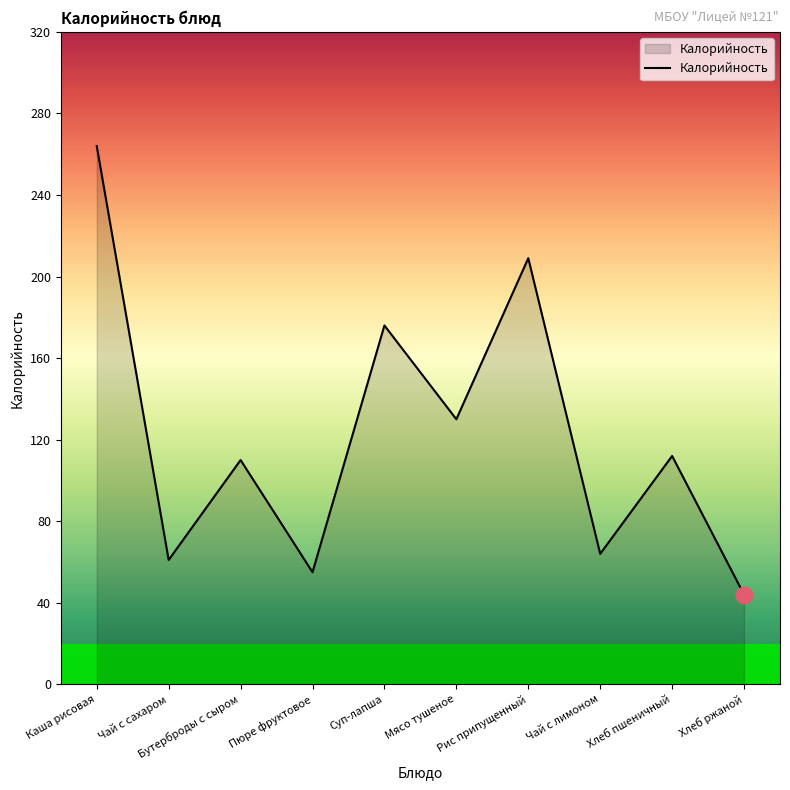

What is the smallest value displayed?

44